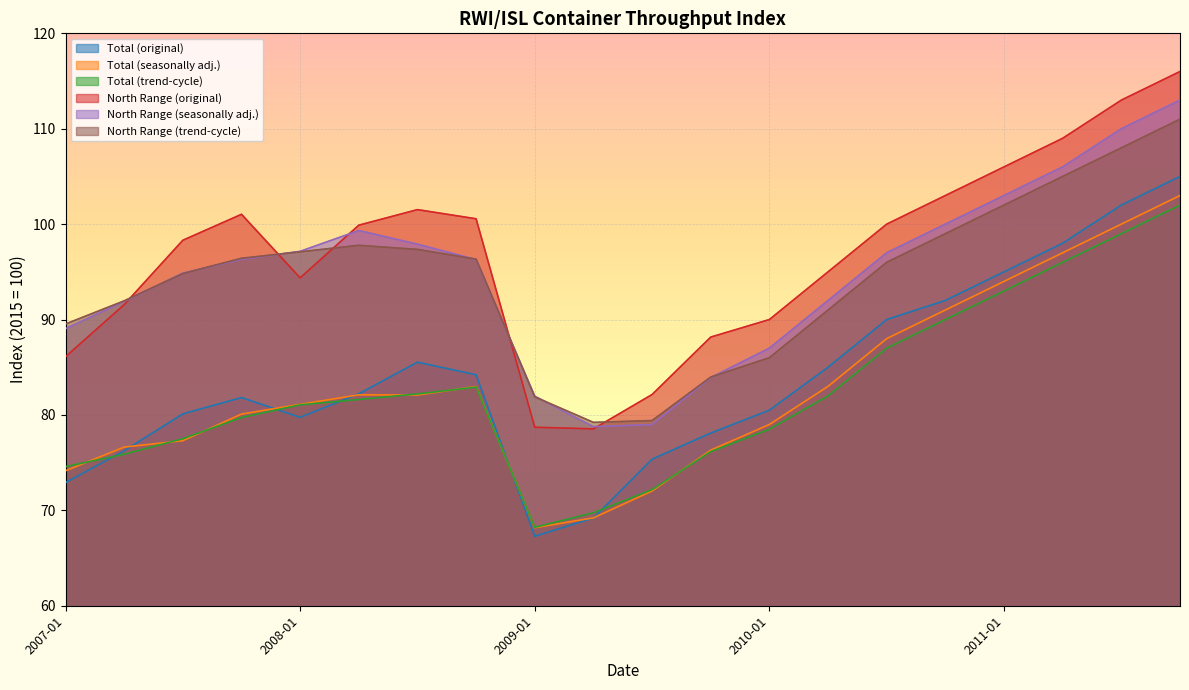

Which category has the highest value across all series?

2011-10